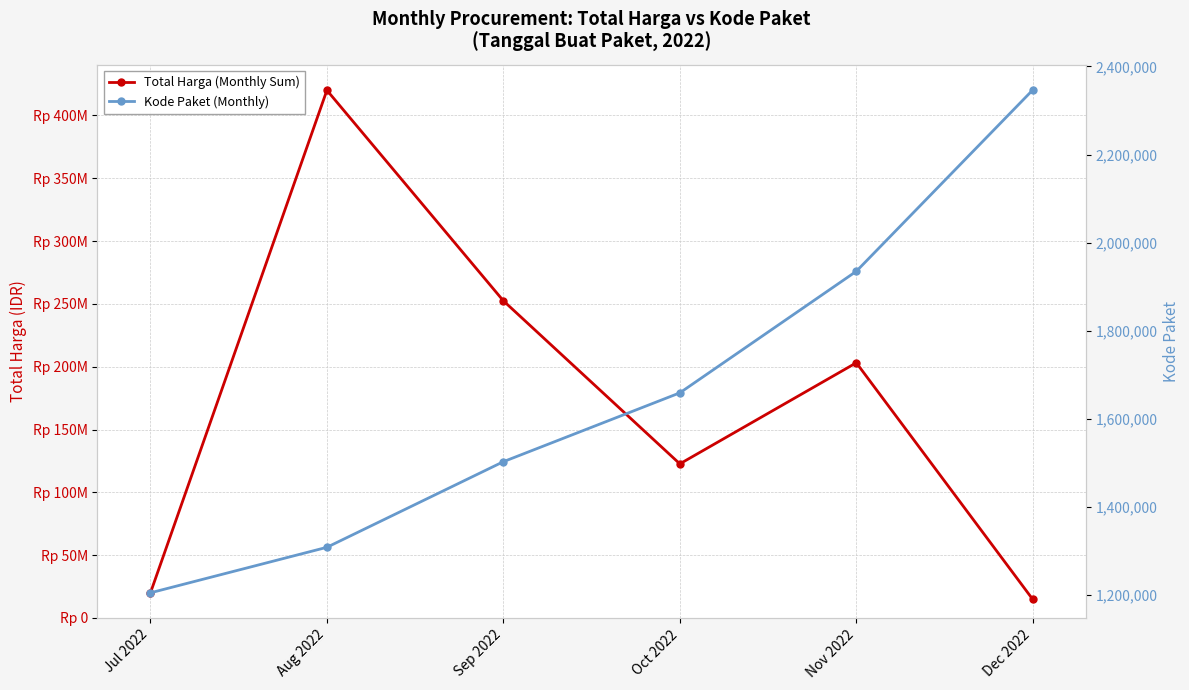

True or false: Total Harga (Monthly Sum) and Kode Paket (Monthly) cross at least once.

False